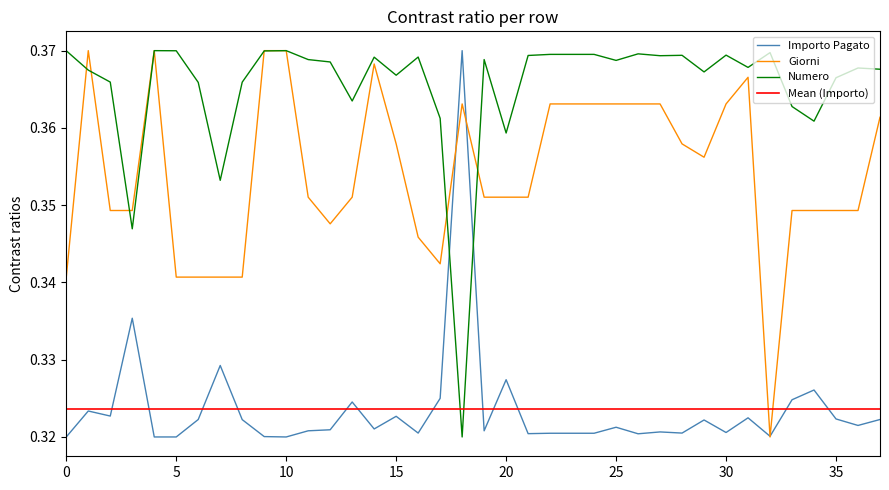

Which has a higher value, 27 or 28?

27